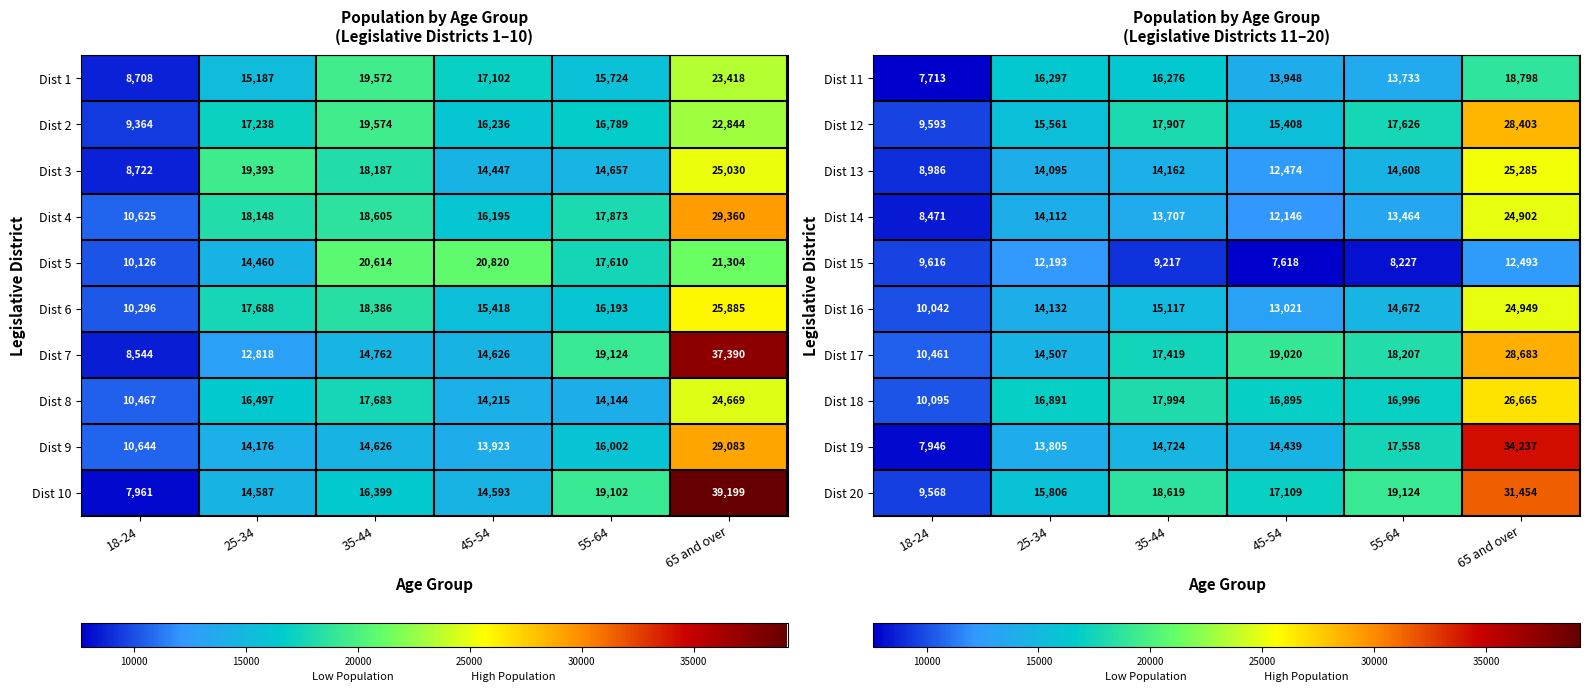

Where is Dist 13 nearest to the value 17135?

55-64